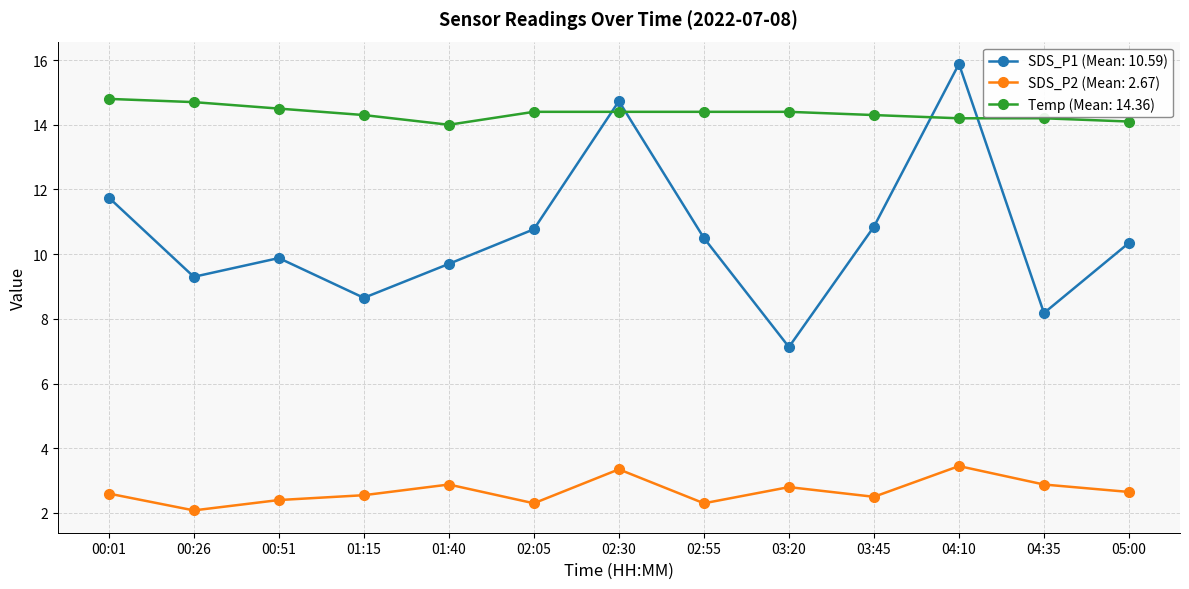

Rank the series by their average value, from highest to lowest.

Temp (Mean: 14.36), SDS_P1 (Mean: 10.59), SDS_P2 (Mean: 2.67)